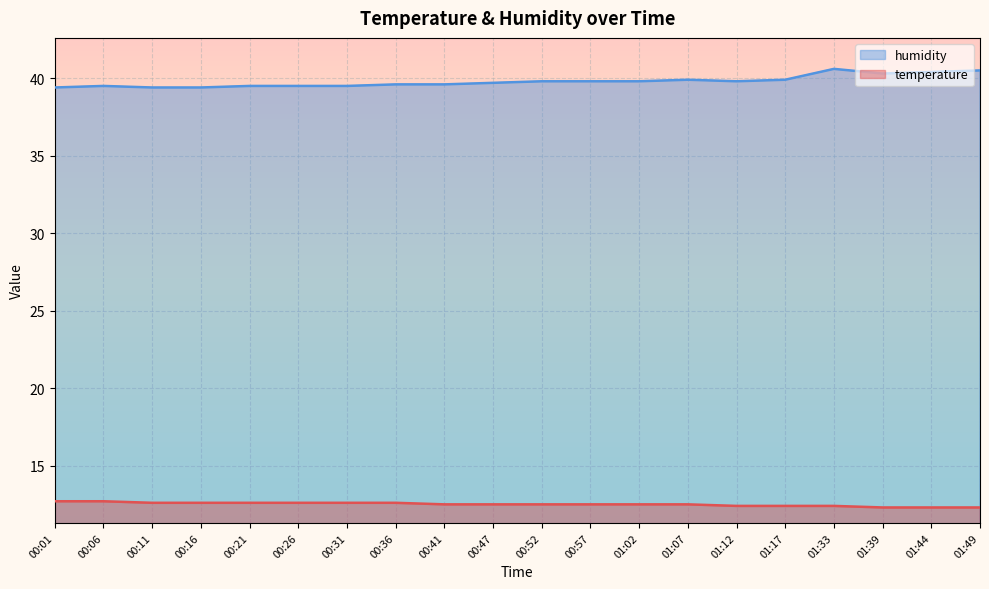

Rank the series by their average value, from lowest to highest.

temperature, humidity